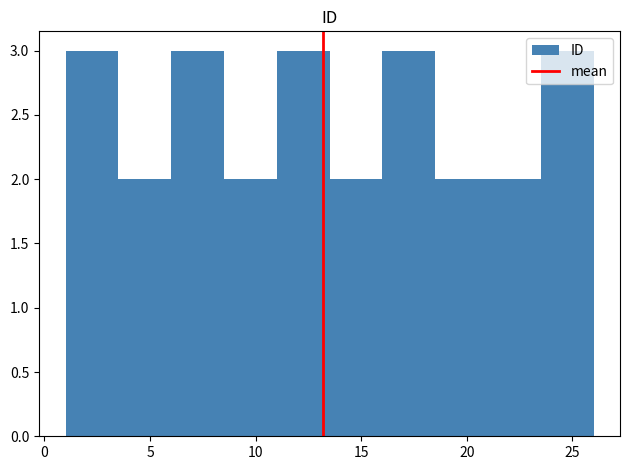

Reading left to right, list every bar in this chart as the range it spans on the x-axis followed by its height. The values are not printed on the chart, so give them approximately, as read against the axis.

1.0 to 3.5: 3
3.5 to 6.0: 2
6.0 to 8.5: 3
8.5 to 11.0: 2
11.0 to 13.5: 3
13.5 to 16.0: 2
16.0 to 18.5: 3
18.5 to 21.0: 2
21.0 to 23.5: 2
23.5 to 26.0: 3